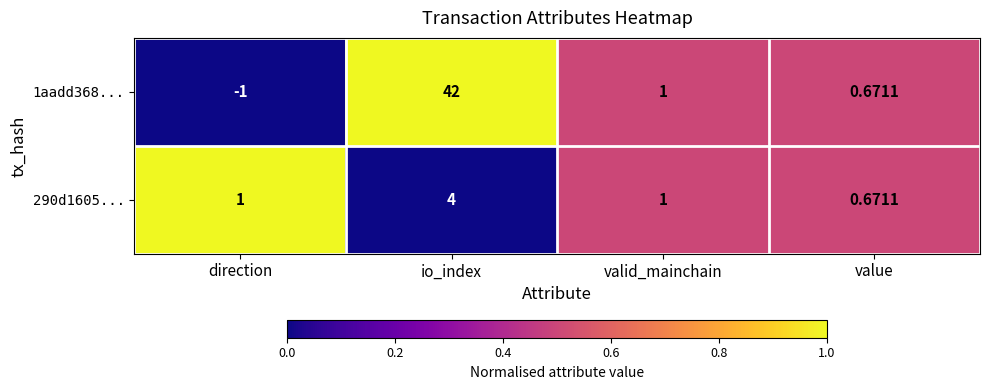

At which category is the sum across all series the highest?

io_index